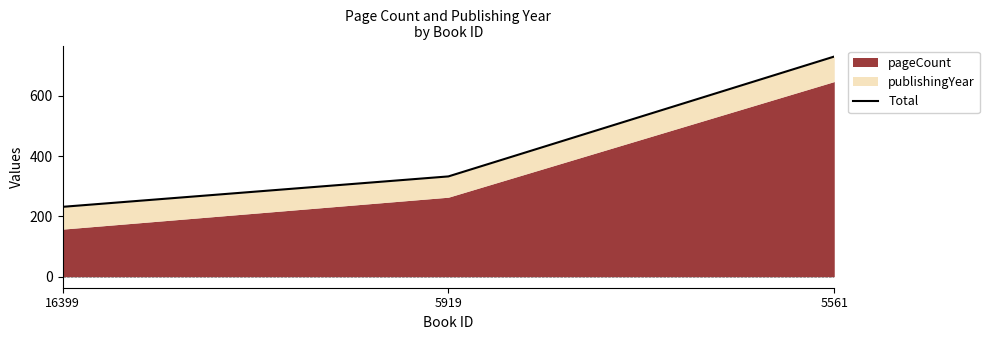

Reading left to right, list all the values displayed in this chart.

232	333	731